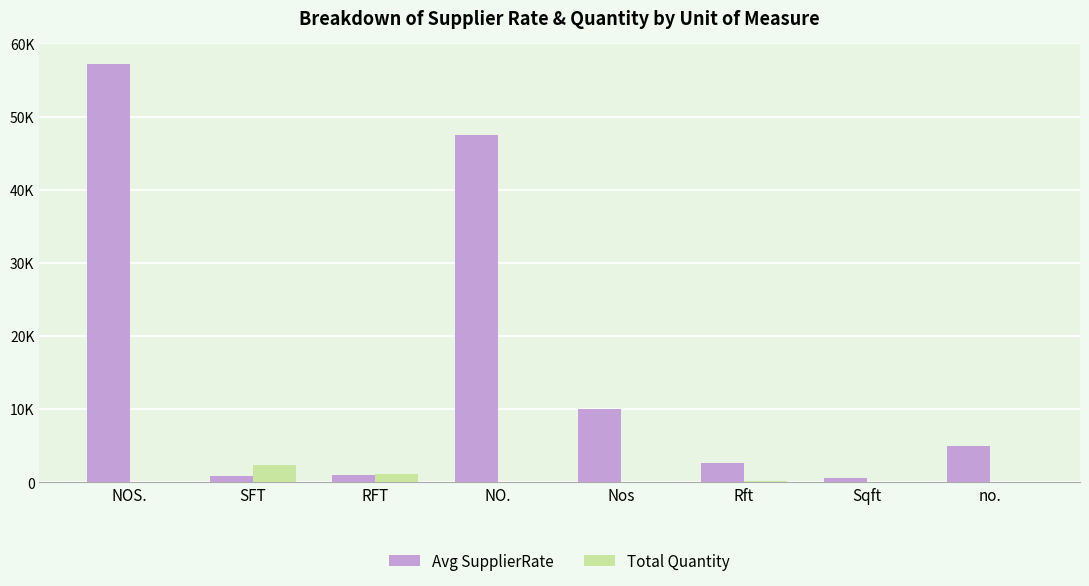

Reading left to right, transcribe all the data shown in this chart.

Avg SupplierRate: 57143	792	1017	47500	10000	2588	550	5000
Total Quantity: 19	2290	1165	2	1	88	45	3